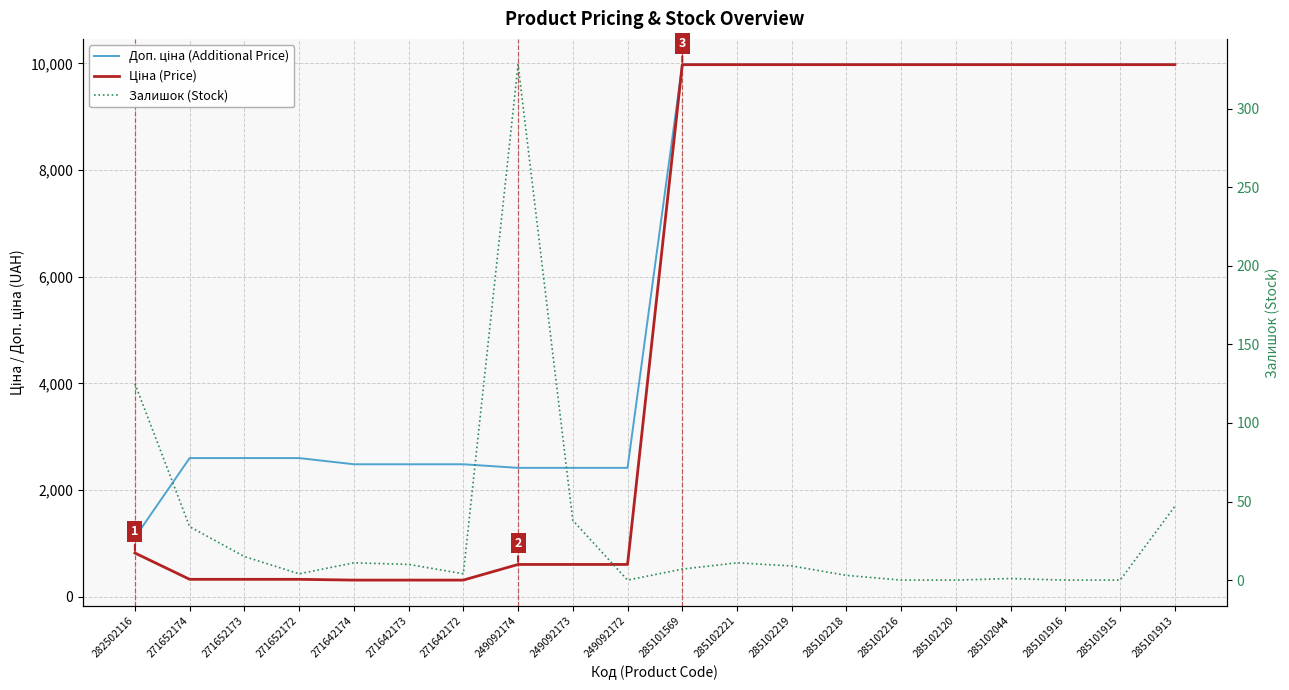

Reading left to right, what are all the values shown in this chart?

Доп. ціна (Additional Price): 282502116=1109.2	271652174=2598.3	271652173=2598.3	271652172=2598.3	271642174=2482.4	271642173=2482.4	271642172=2482.4	249092174=2414.8	249092173=2414.8	249092172=2414.8	285101569=9975.0	285102221=9975.0	285102219=9975.0	285102218=9975.0	285102216=9975.0	285102120=9975.0	285102044=9975.0	285101916=9975.0	285101915=9975.0	285101913=9975.0
Ціна (Price): 282502116=818.5	271652174=324.8	271652173=324.8	271652172=324.8	271642174=310.3	271642173=310.3	271642172=310.3	249092174=603.7	249092173=603.7	249092172=603.7	285101569=9975.0	285102221=9975.0	285102219=9975.0	285102218=9975.0	285102216=9975.0	285102120=9975.0	285102044=9975.0	285101916=9975.0	285101915=9975.0	285101913=9975.0
Залишок (Stock): 282502116=125.0	271652174=34.0	271652173=15.0	271652172=4.0	271642174=11.0	271642173=10.0	271642172=4.0	249092174=328.0	249092173=38.0	249092172=0.0	285101569=7.0	285102221=11.0	285102219=9.0	285102218=3.0	285102216=0.0	285102120=0.0	285102044=1.0	285101916=0.0	285101915=0.0	285101913=47.0